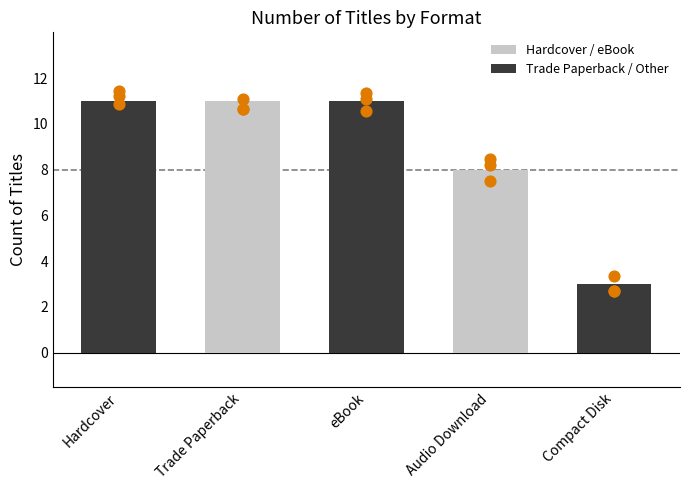

Approximately how many times larger is the value at Audio Download compared to eBook?

0.7